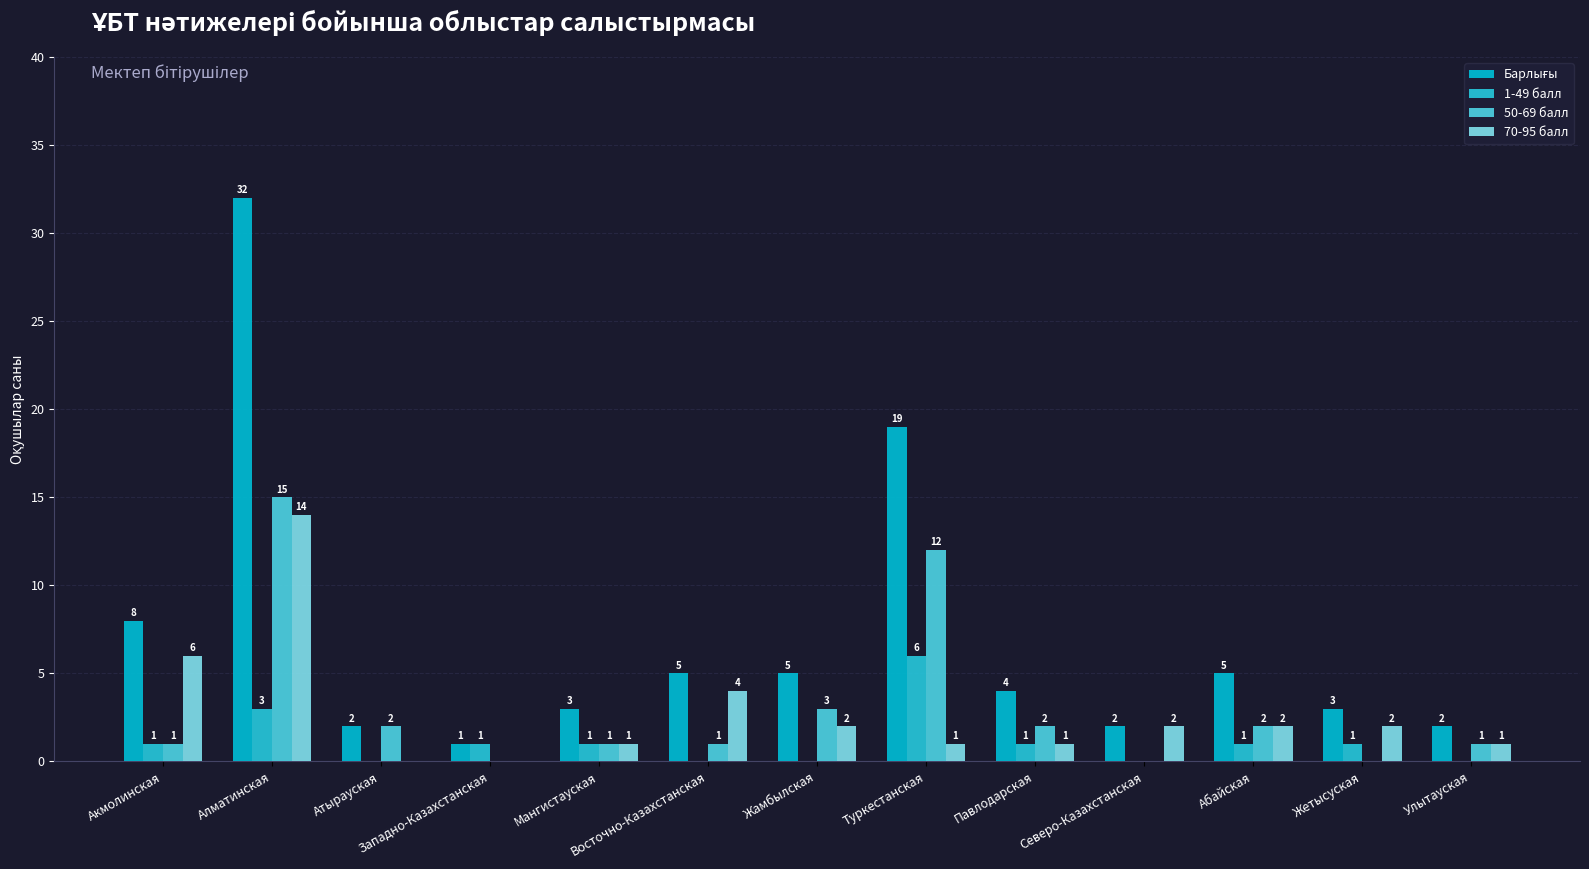

What is the difference between the maximum and second lowest values in the 70-95 балл series?

14